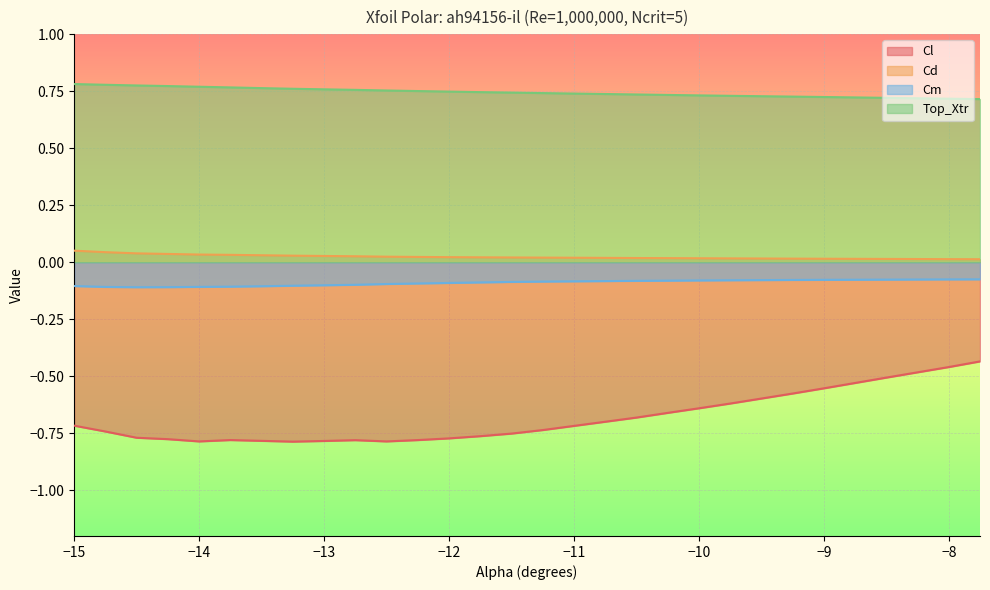

Is the value of Cm at -12.0 greater than the value of Top_Xtr at -12.75?

No